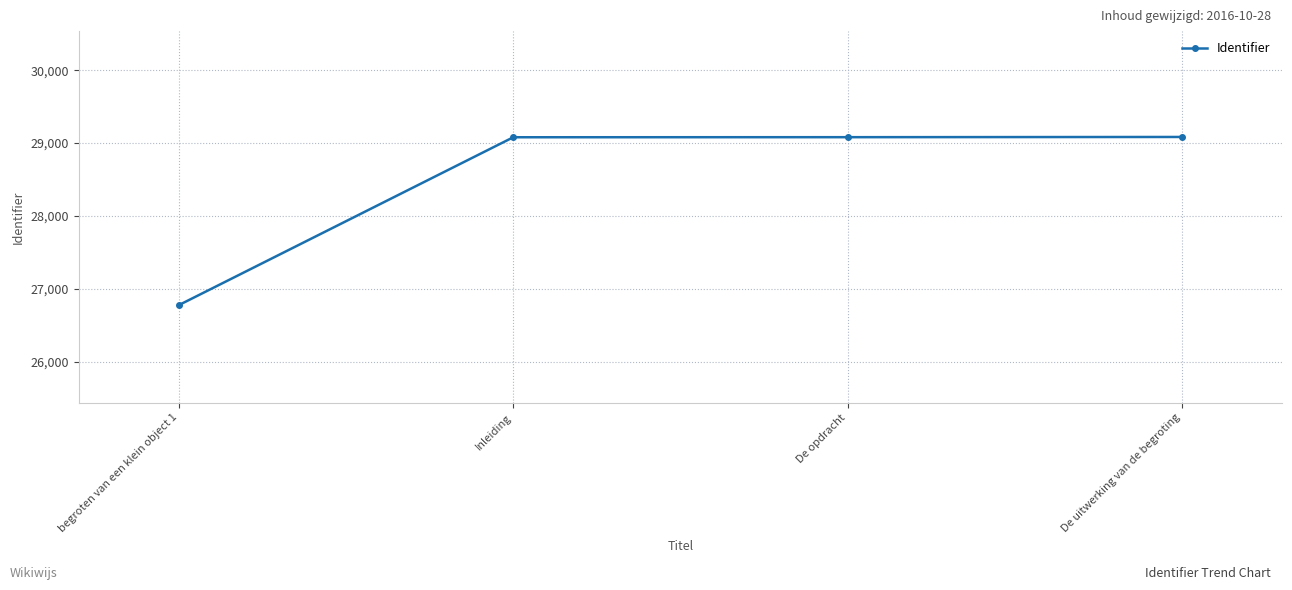

What is the difference between the second highest and minimum values?

2303